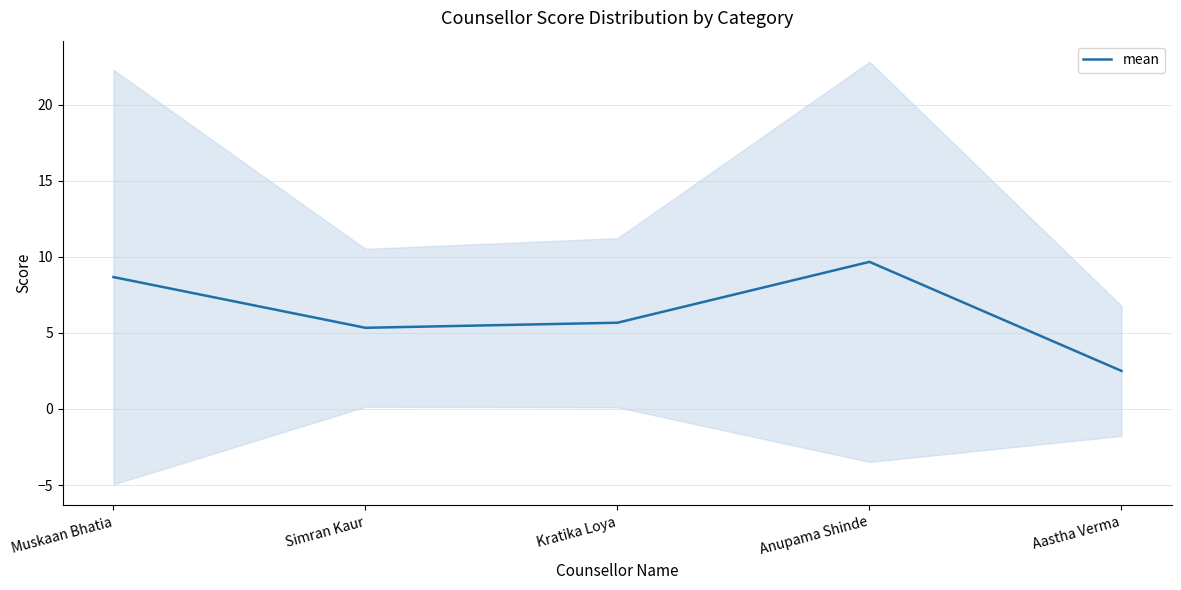

What is the smallest value displayed?

2.5